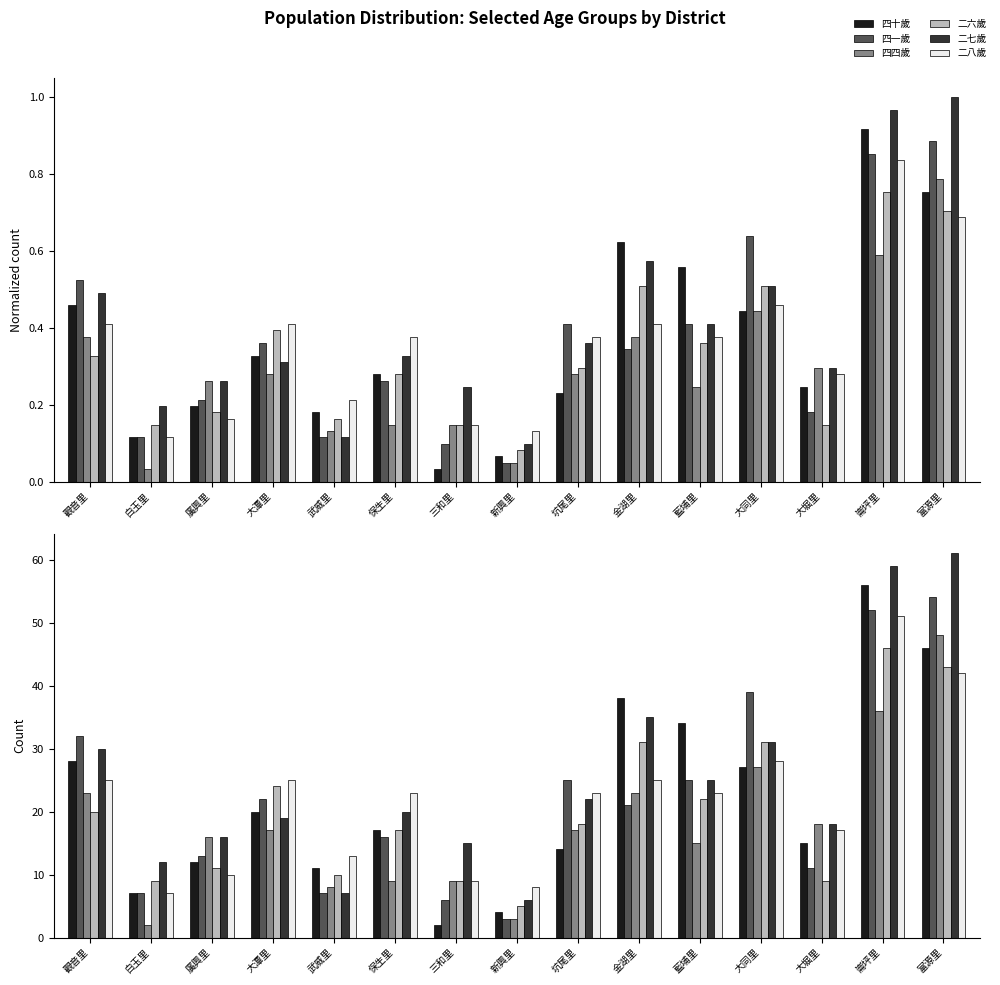

Reading left to right, list all the values displayed in this chart.

四十歲: 觀音里=28	白玉里=7	廣興里=12	大潭里=20	武威里=11	保生里=17	三和里=2	新興里=4	坑尾里=14	金湖里=38	藍埔里=34	大同里=27	大堀里=15	崙坪里=56	富源里=46
四一歲: 觀音里=32	白玉里=7	廣興里=13	大潭里=22	武威里=7	保生里=16	三和里=6	新興里=3	坑尾里=25	金湖里=21	藍埔里=25	大同里=39	大堀里=11	崙坪里=52	富源里=54
四四歲: 觀音里=23	白玉里=2	廣興里=16	大潭里=17	武威里=8	保生里=9	三和里=9	新興里=3	坑尾里=17	金湖里=23	藍埔里=15	大同里=27	大堀里=18	崙坪里=36	富源里=48
二六歲: 觀音里=20	白玉里=9	廣興里=11	大潭里=24	武威里=10	保生里=17	三和里=9	新興里=5	坑尾里=18	金湖里=31	藍埔里=22	大同里=31	大堀里=9	崙坪里=46	富源里=43
二七歲: 觀音里=30	白玉里=12	廣興里=16	大潭里=19	武威里=7	保生里=20	三和里=15	新興里=6	坑尾里=22	金湖里=35	藍埔里=25	大同里=31	大堀里=18	崙坪里=59	富源里=61
二八歲: 觀音里=25	白玉里=7	廣興里=10	大潭里=25	武威里=13	保生里=23	三和里=9	新興里=8	坑尾里=23	金湖里=25	藍埔里=23	大同里=28	大堀里=17	崙坪里=51	富源里=42